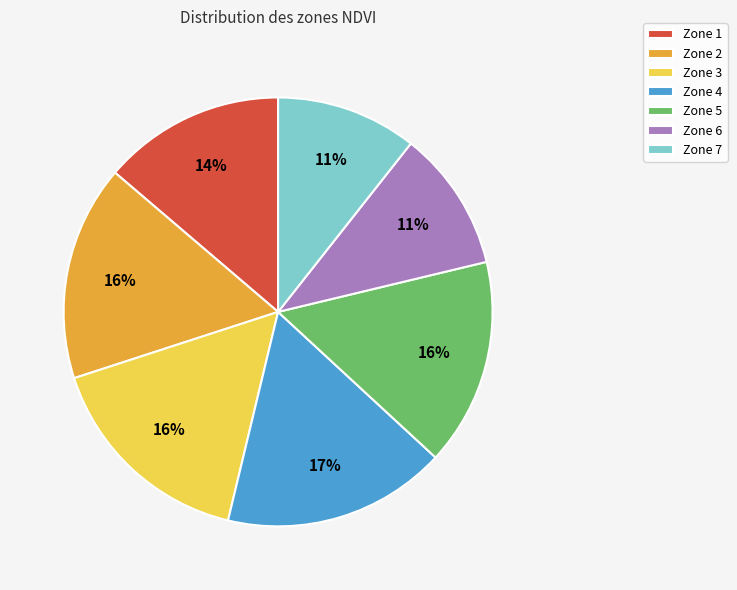

Is the sum of Zone 1 and Zone 4 greater than half?

No